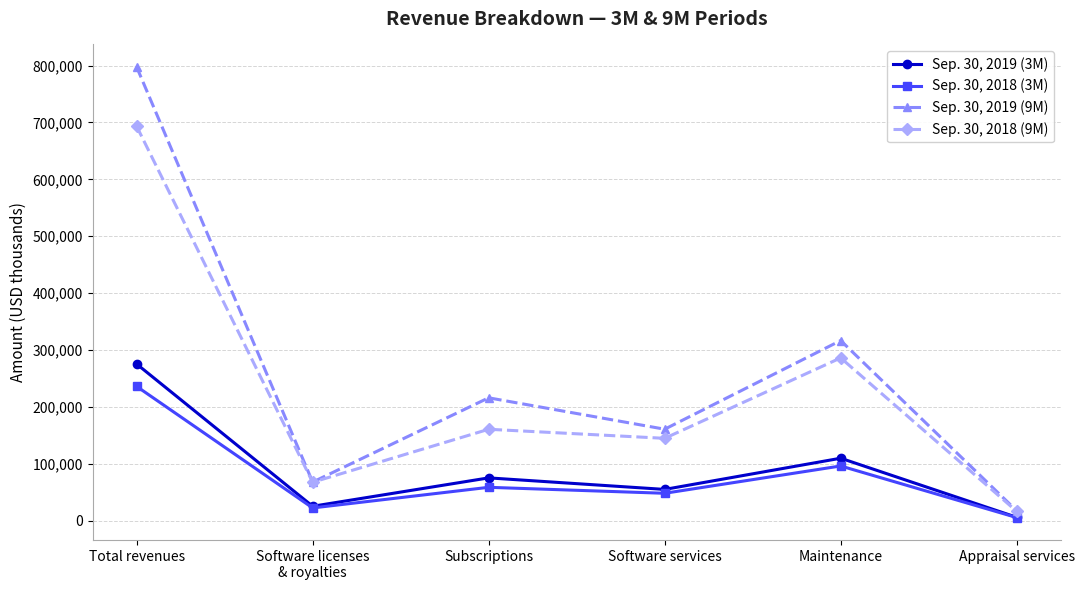

Is the value of Sep. 30, 2019 (9M) at Software services greater than the value of Sep. 30, 2018 (3M) at Maintenance?

Yes